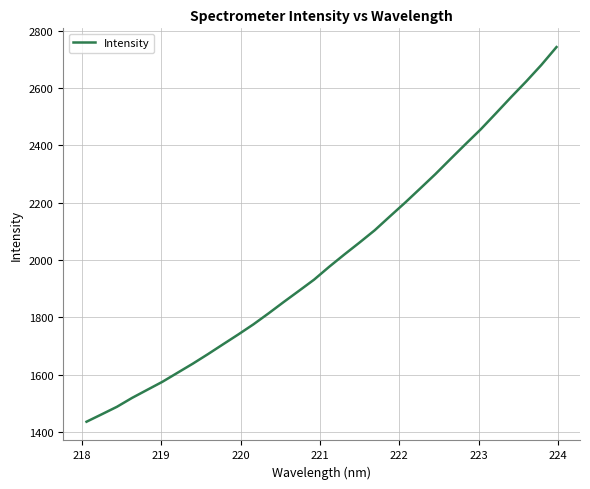

What is the sum of all values?

64070.5